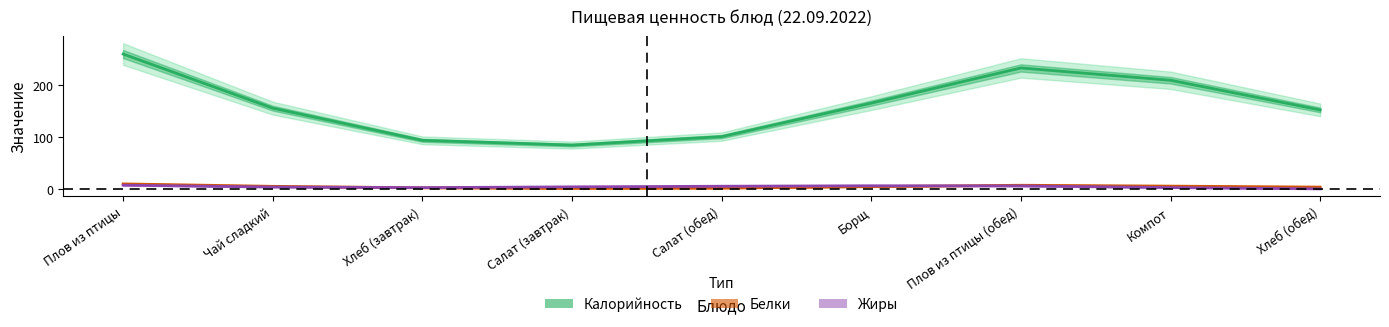

Count the number of data series in this chart.

3